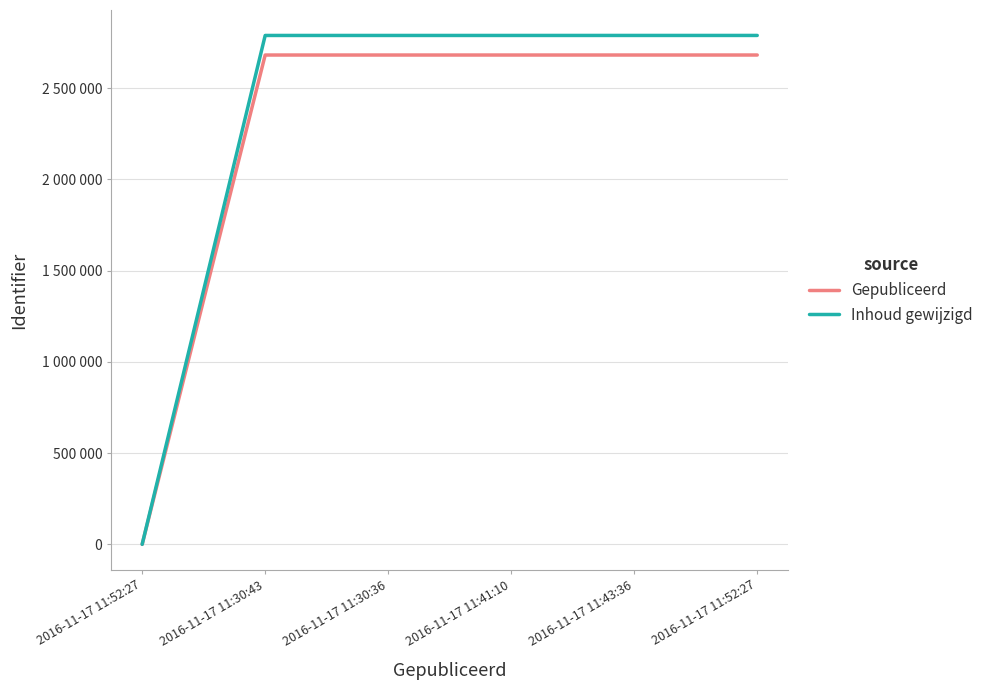

Does the chart display data point markers on the line(s)?

No